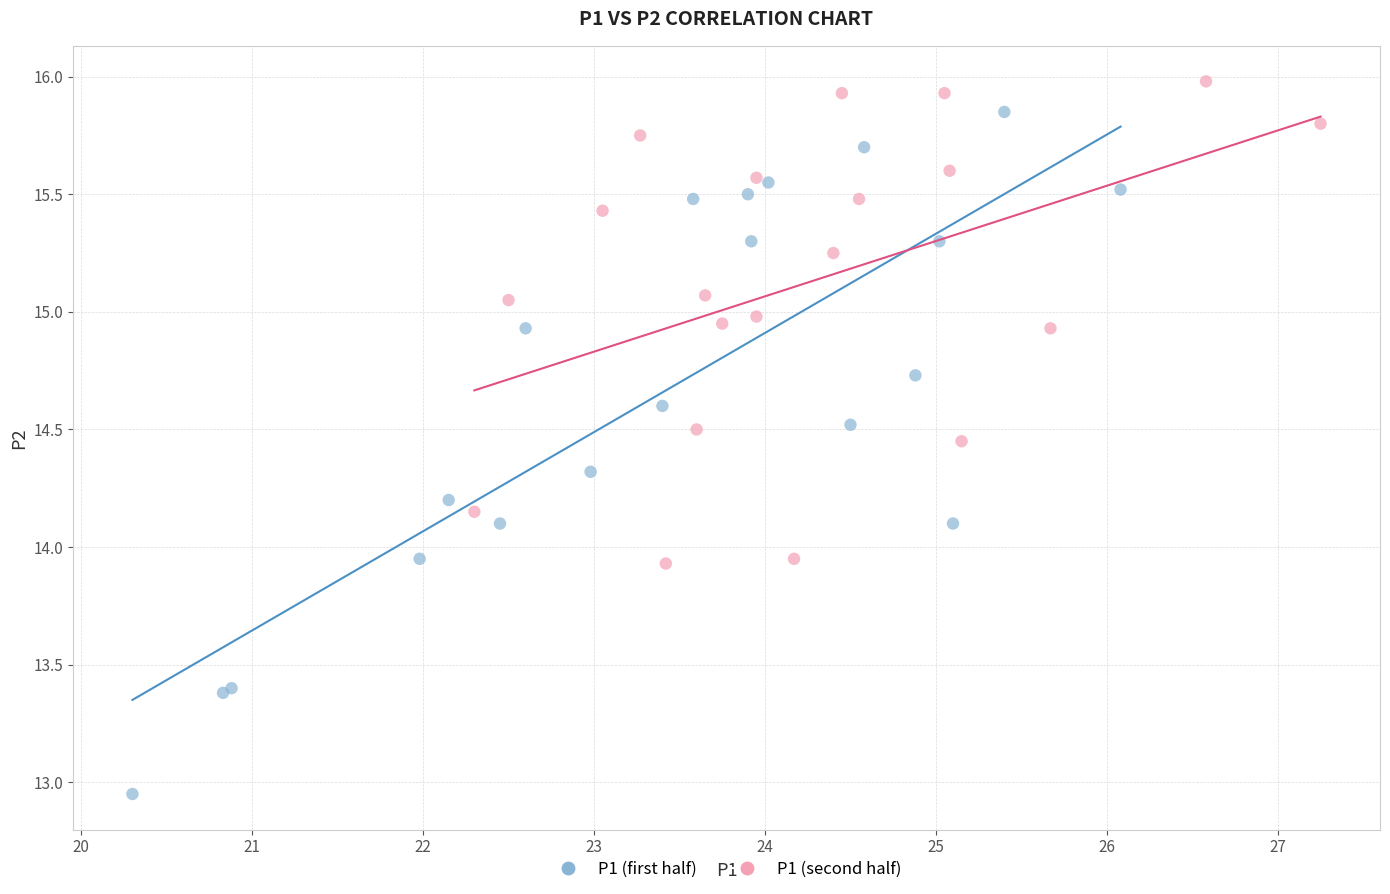

Which series has the widest spread of Y values?

P1 (first half)